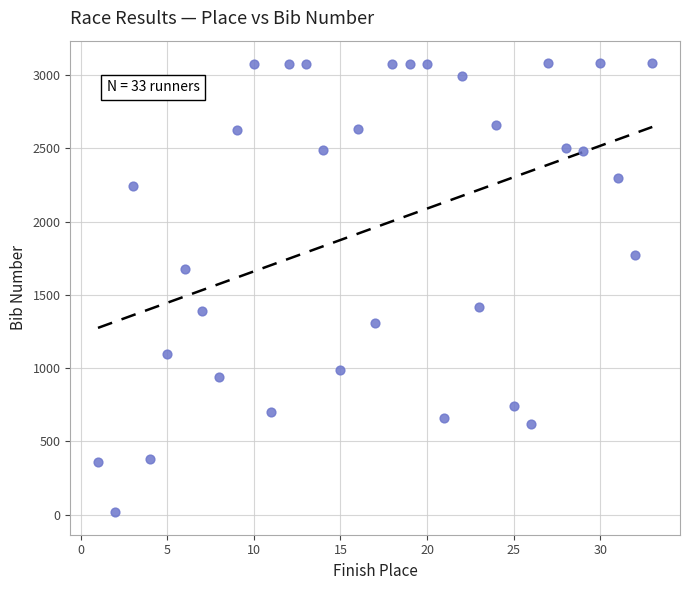

What is the range of X values (max minus min)?

32